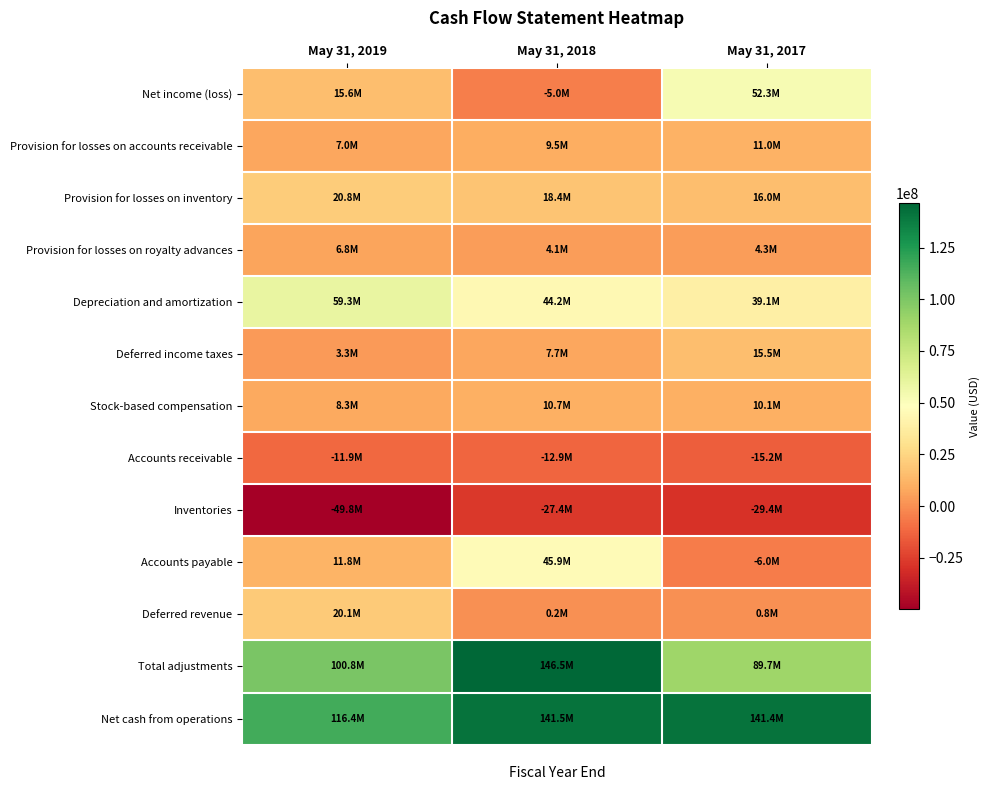

At how many categories does at least one series exceed 38675454?

3